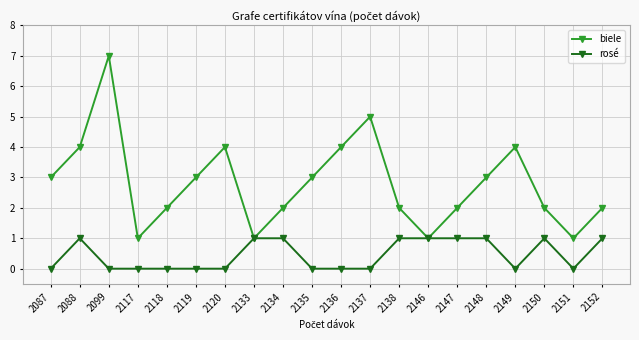

How many distinct data groups are displayed?

2